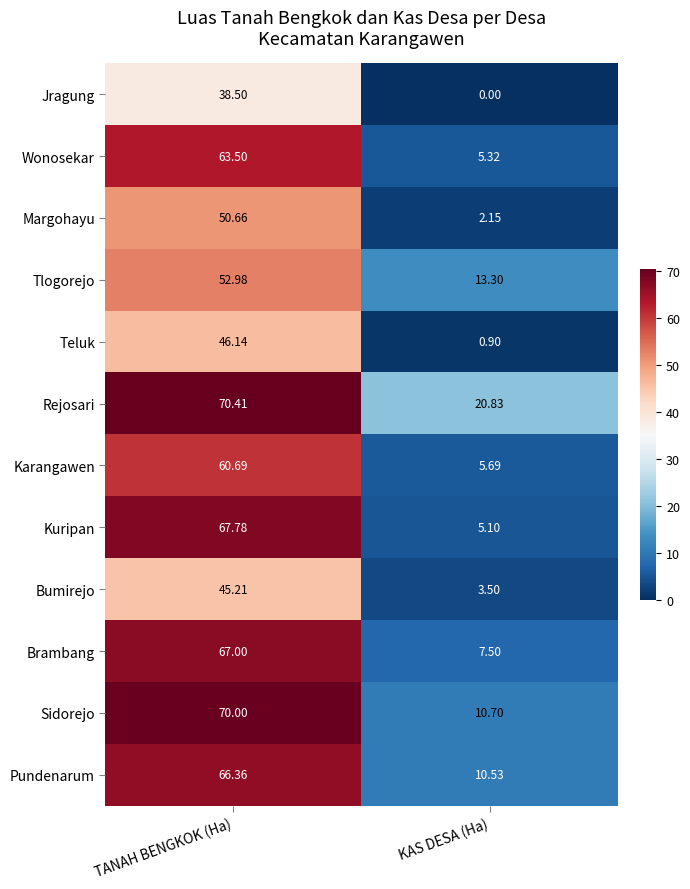

Where does the Bumirejo series first go above 45?

TANAH BENGKOK (Ha)